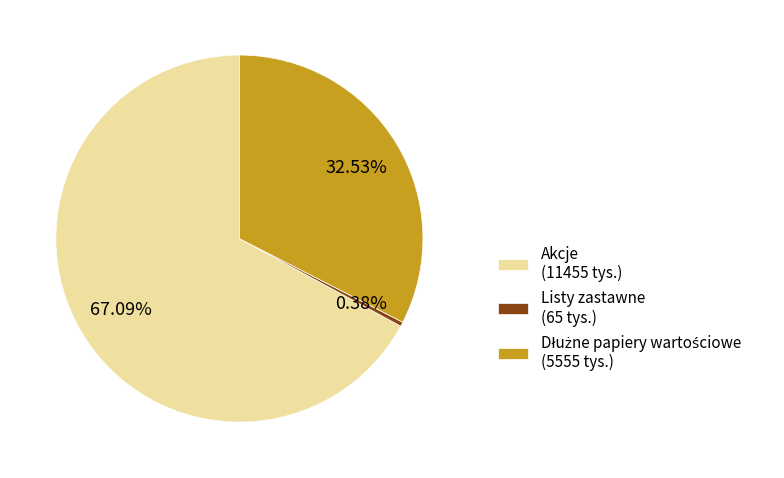

Is there a majority slice in this chart?

Yes